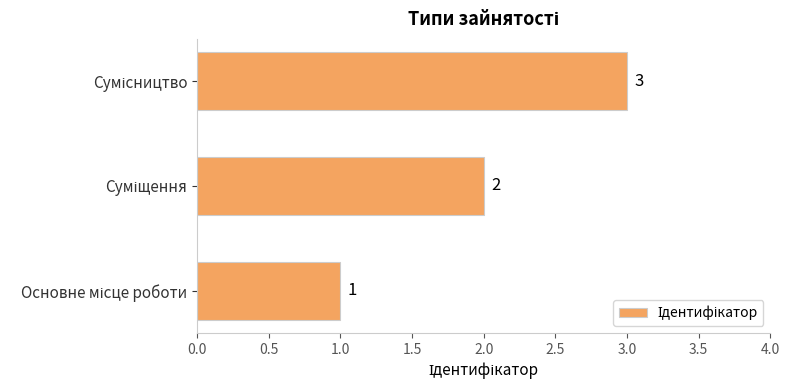

What is the maximum value shown in the chart?

3